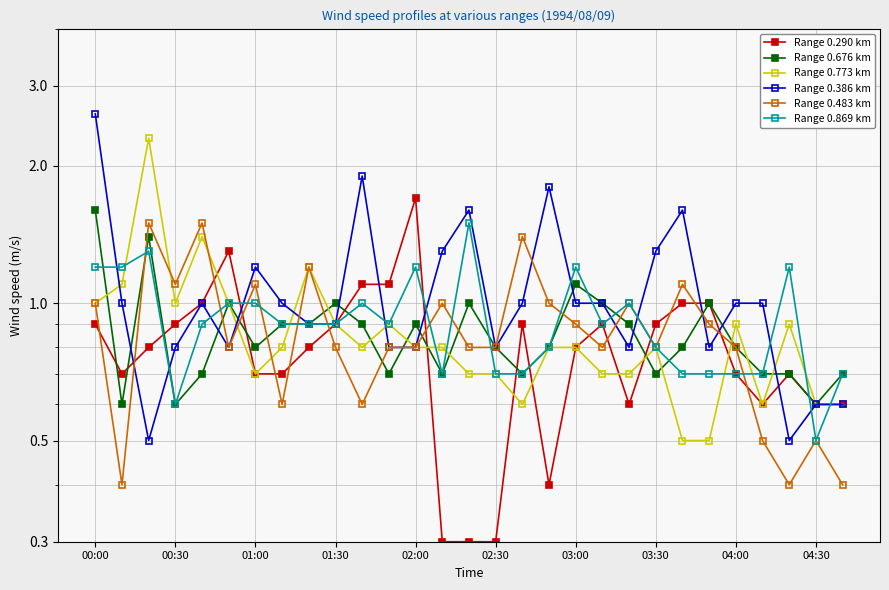

How many interior local peaks does the Range 0.386 km series have?

6